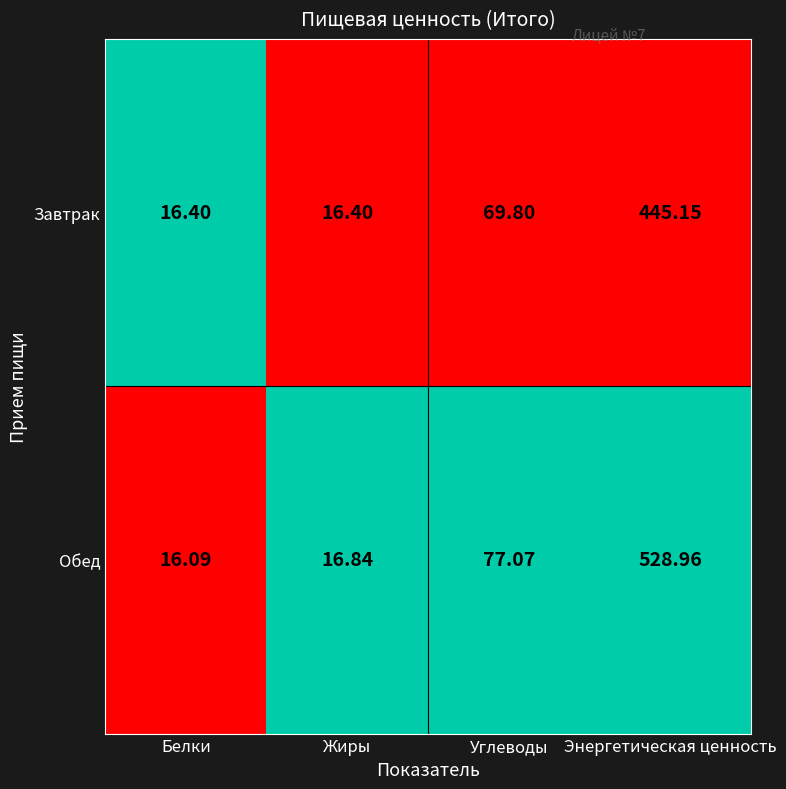

Rank the series at Белки from lowest to highest value.

Обед, Завтрак